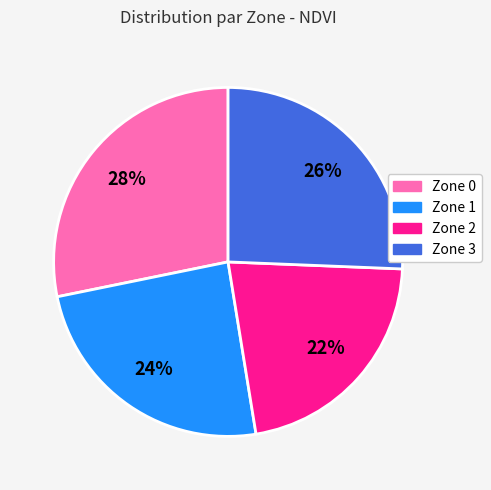

Which category has the smallest portion of the pie?

Zone 2